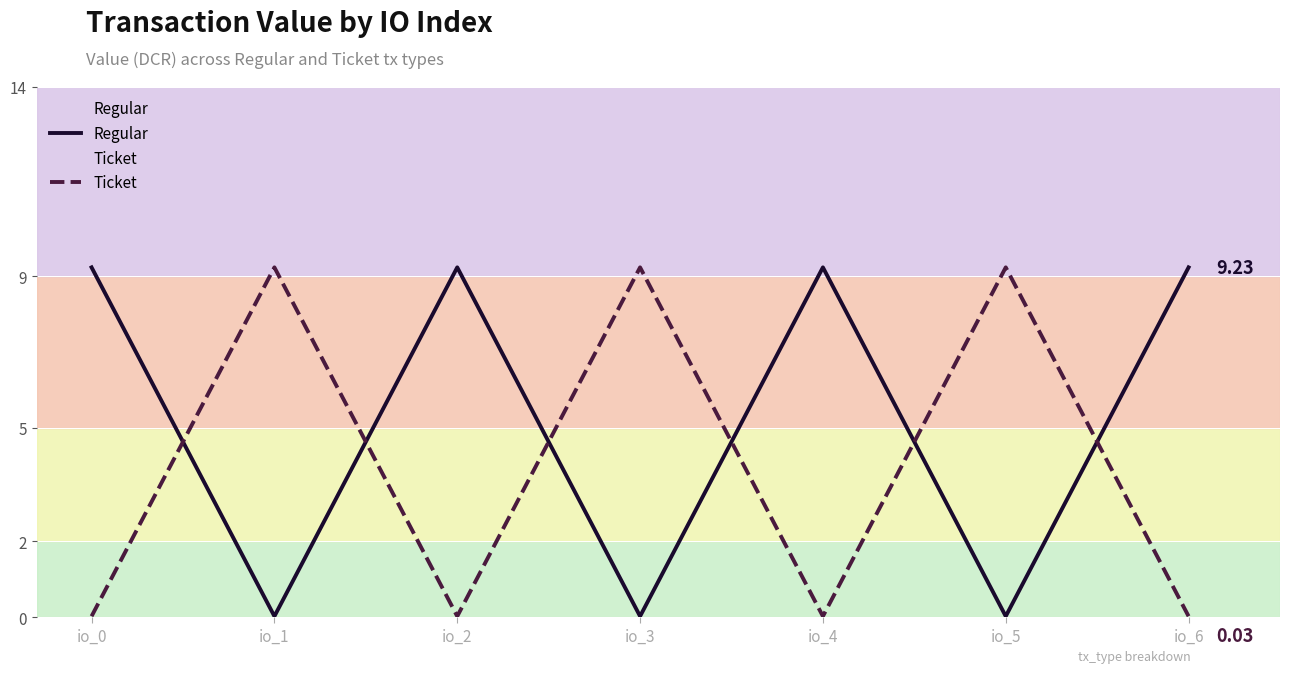

What is the greatest value displayed?

9.2